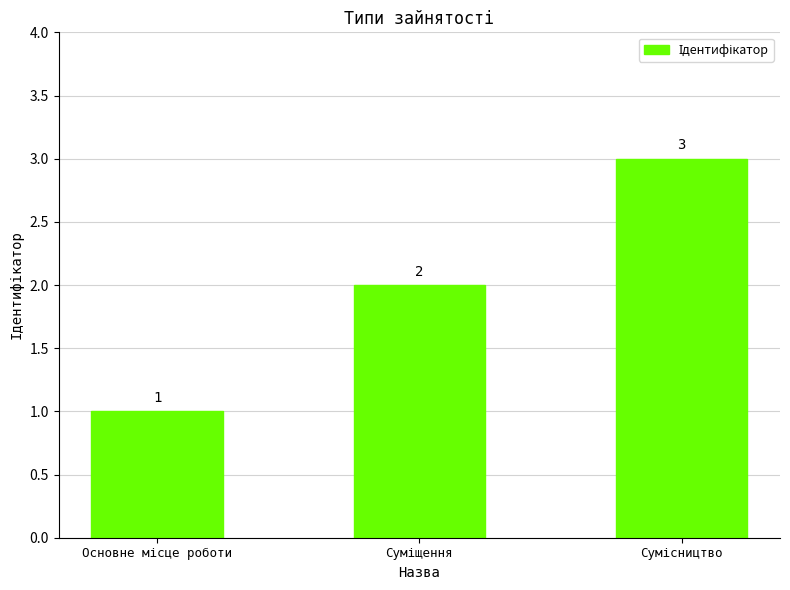

Count the values in the range 1 to 3.

3